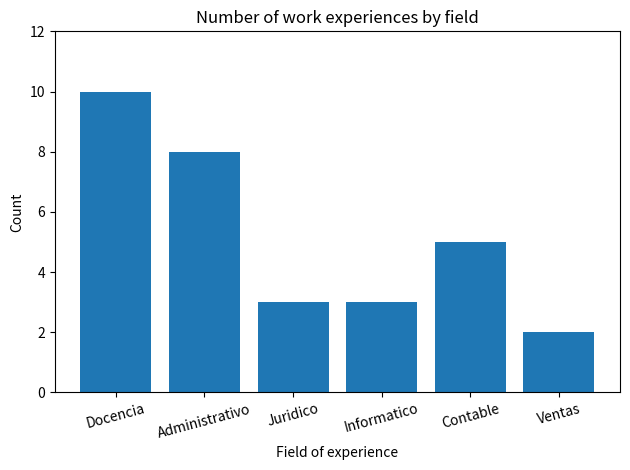

What is the difference between the maximum and minimum values?

8